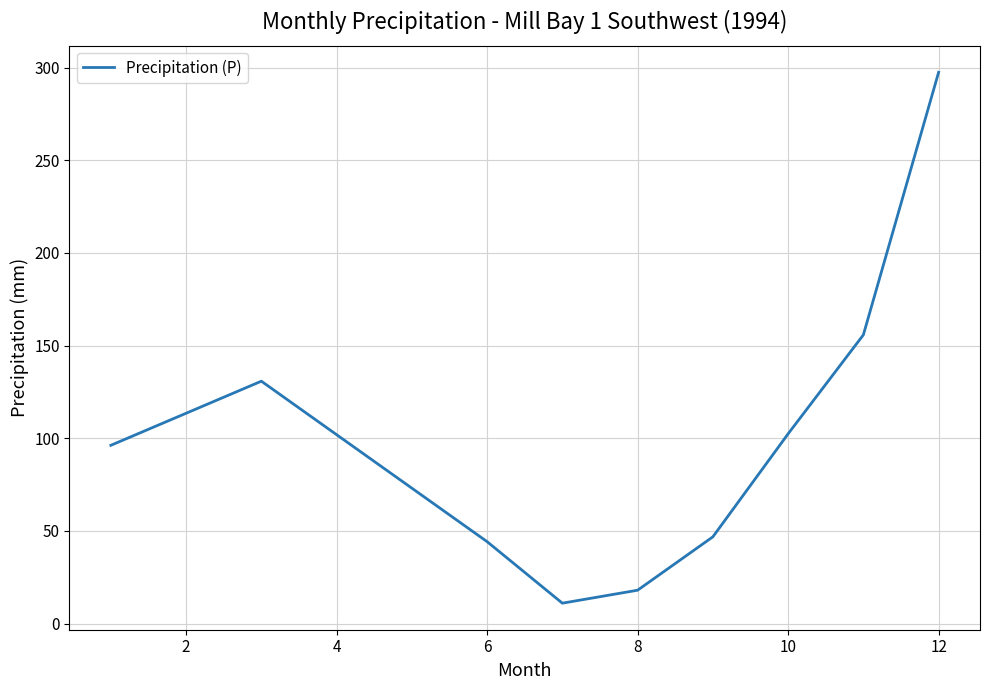

Does the chart display data point markers on the line(s)?

No